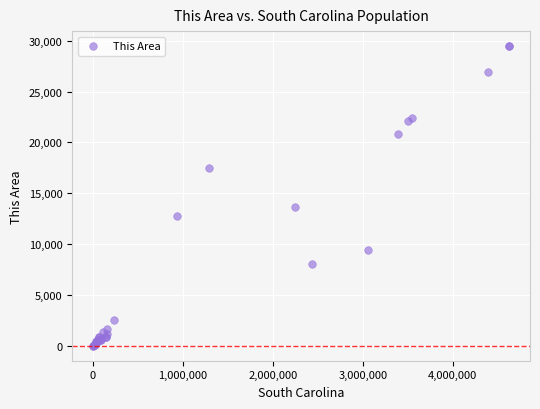

What Y value in the scatter plot is closest to 14740?

13623